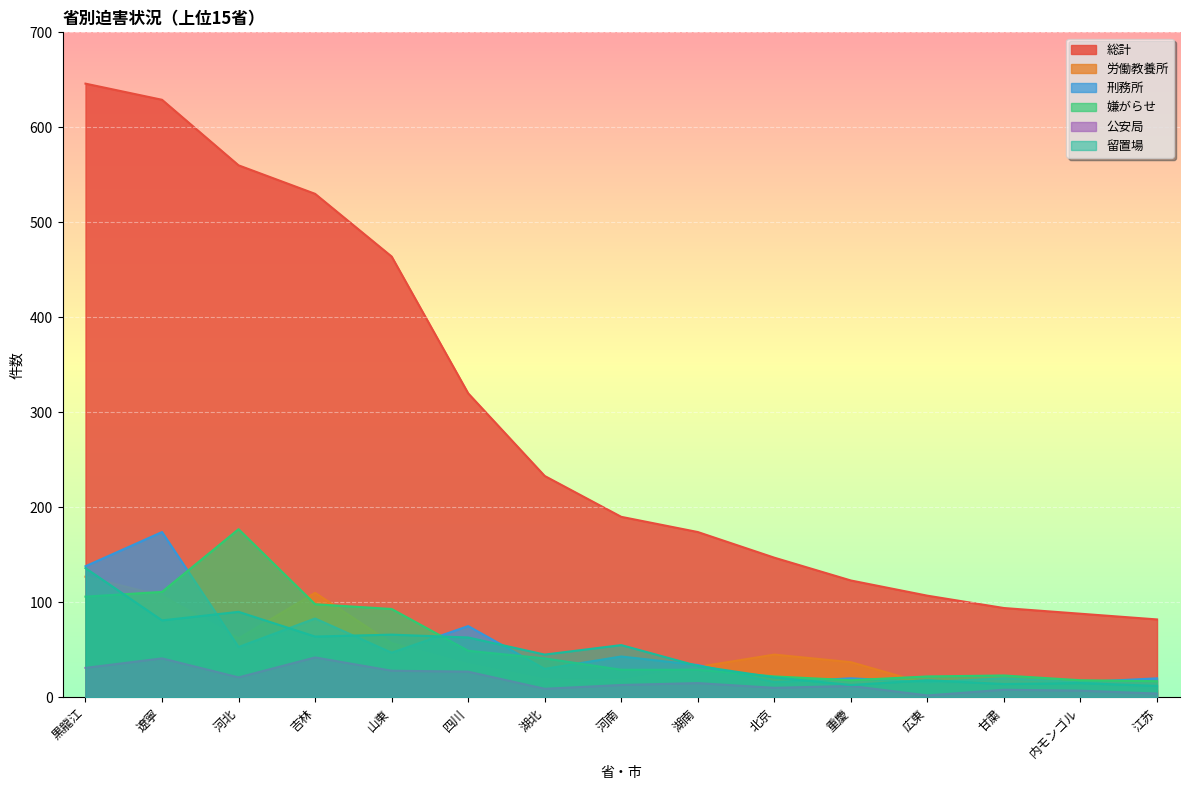

At 山東, list the series in order from smallest to largest.

公安局, 刑務所, 労働教養所, 留置場, 嫌がらせ, 総計